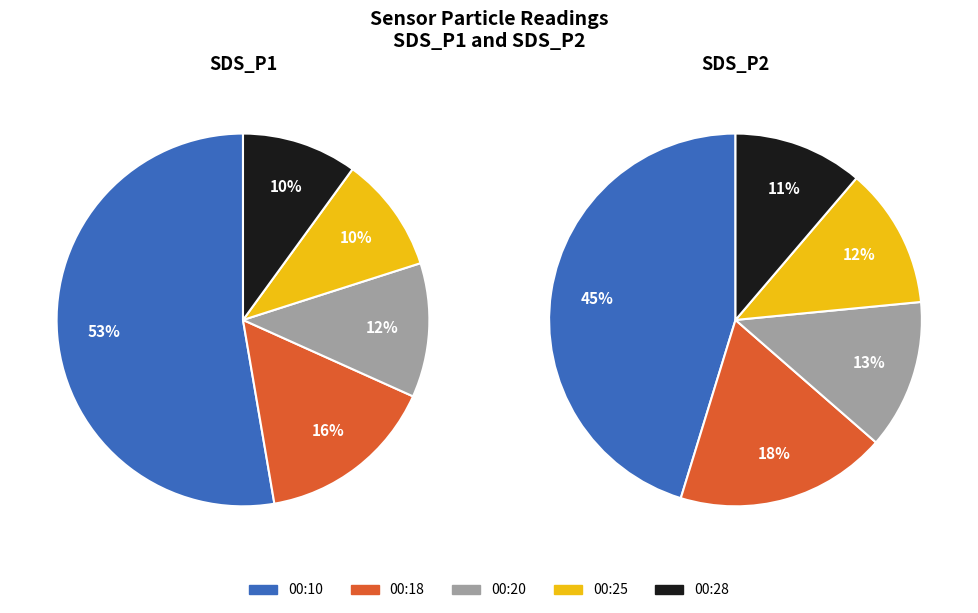

Which slice is the largest?

00:10